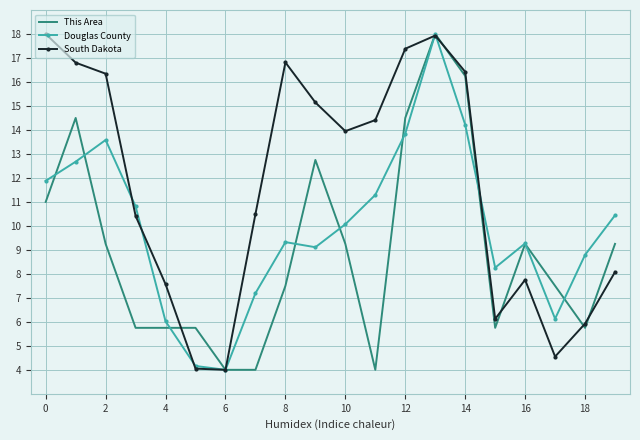

Which series has the largest total across all categories?

South Dakota